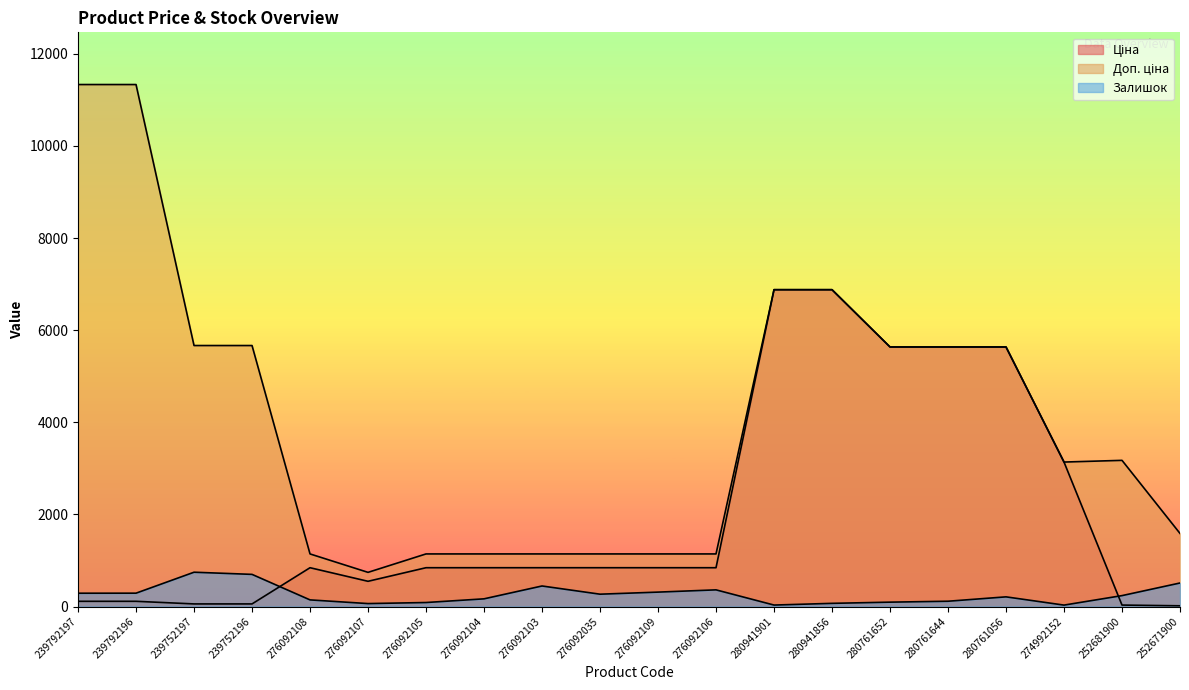

The value of Ціна at 276092035 is 842.8. True or false?

True